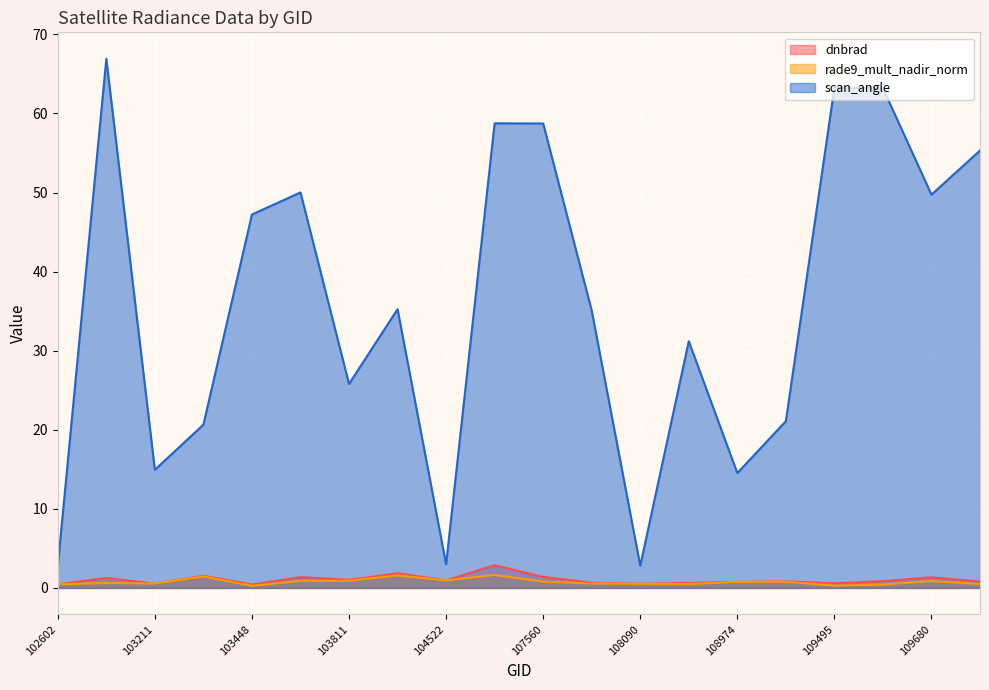

True or false: dnbrad has more than 0 interior local peaks.

True